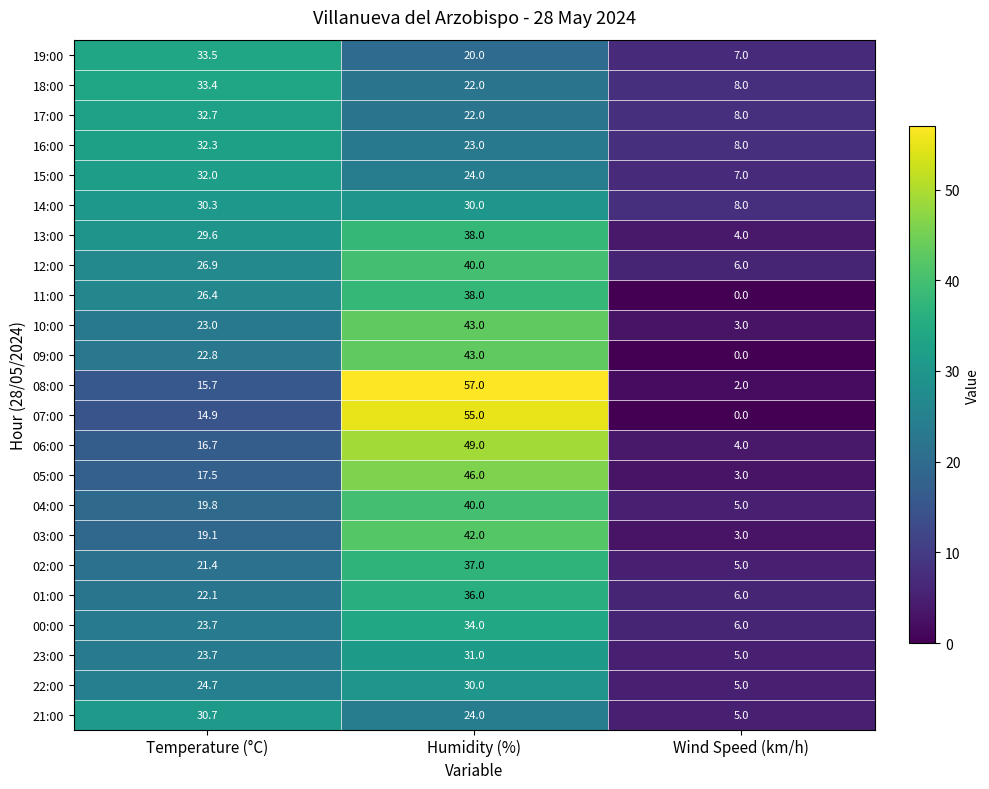

What is the difference between the 15:00 values at Temperature (°C) and Humidity (%)?

8.0